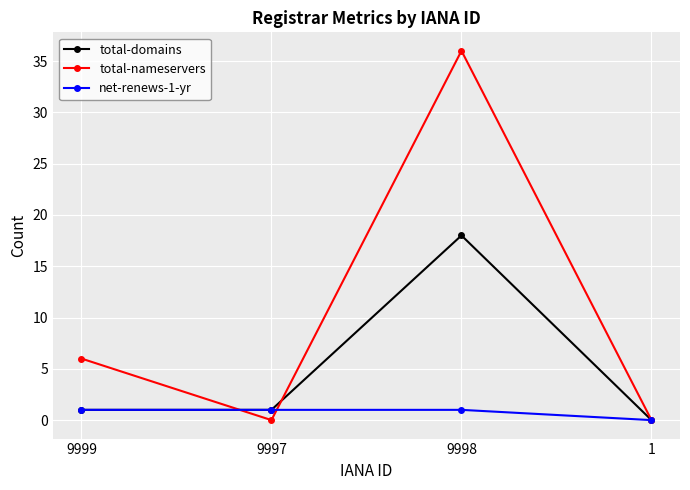

Rank the series by their maximum value, from highest to lowest.

total-nameservers, total-domains, net-renews-1-yr